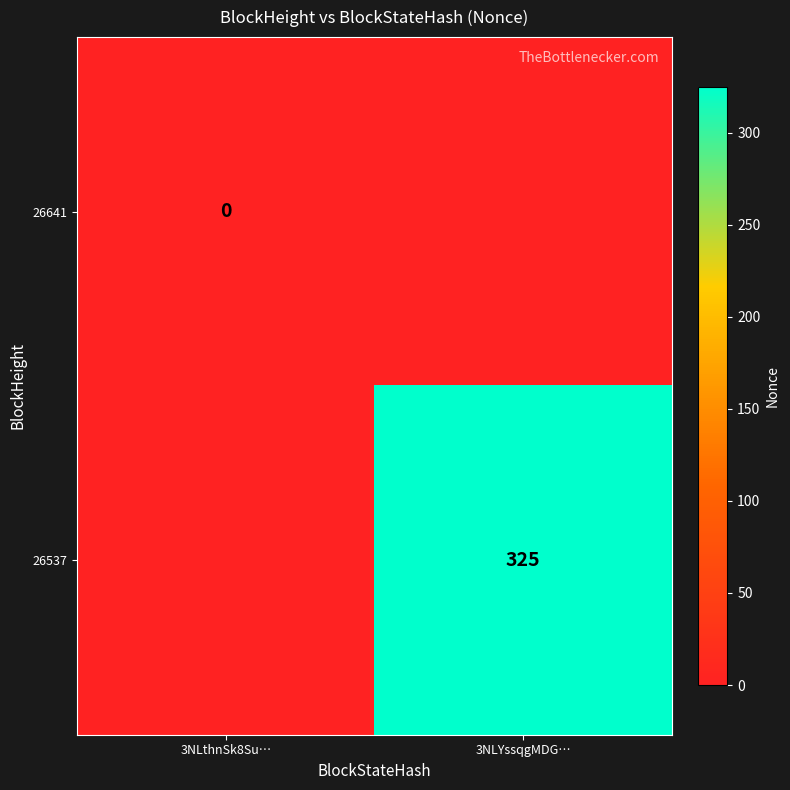

True or false: 26537 has a value of 325 at 3NLYssqgMDG….

True